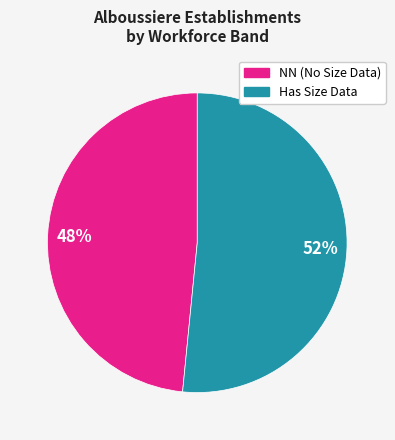

Combined, do Has Size Data and NN (No Size Data) account for over 50%?

Yes